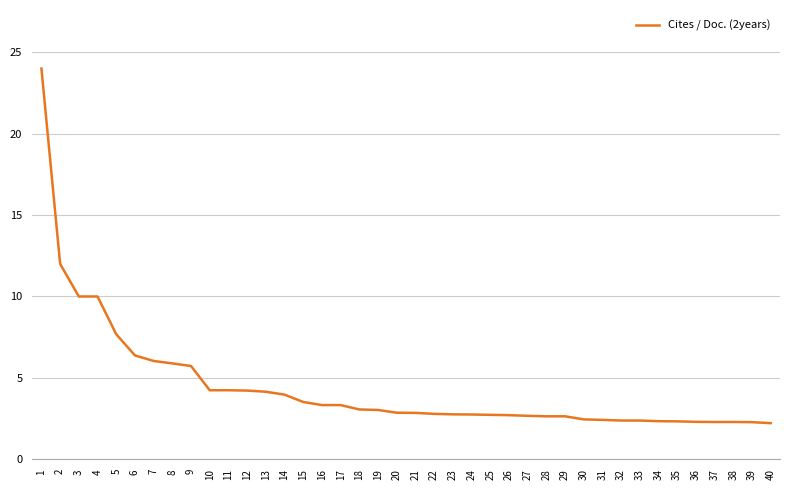

Approximately how many times larger is the value at 32 compared to 38?

1.0